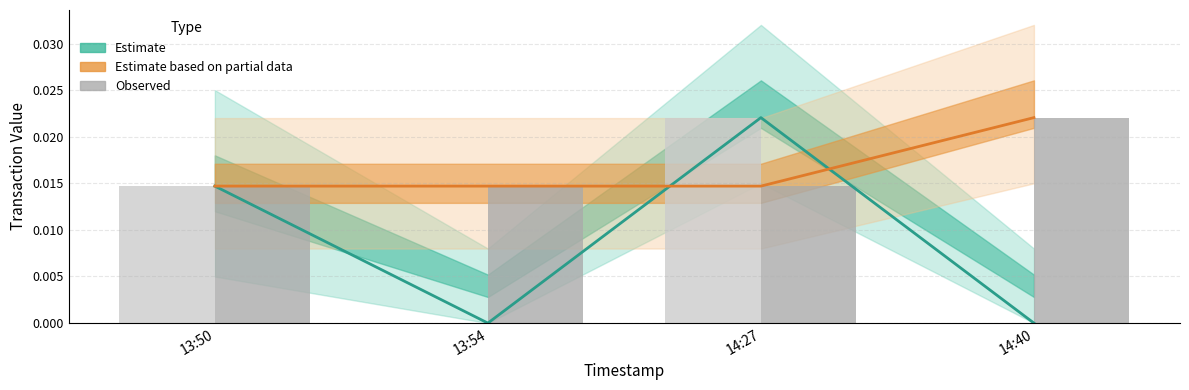

List the labels in order of Estimate (Amount) value, smallest first.

13:54, 14:40, 13:50, 14:27